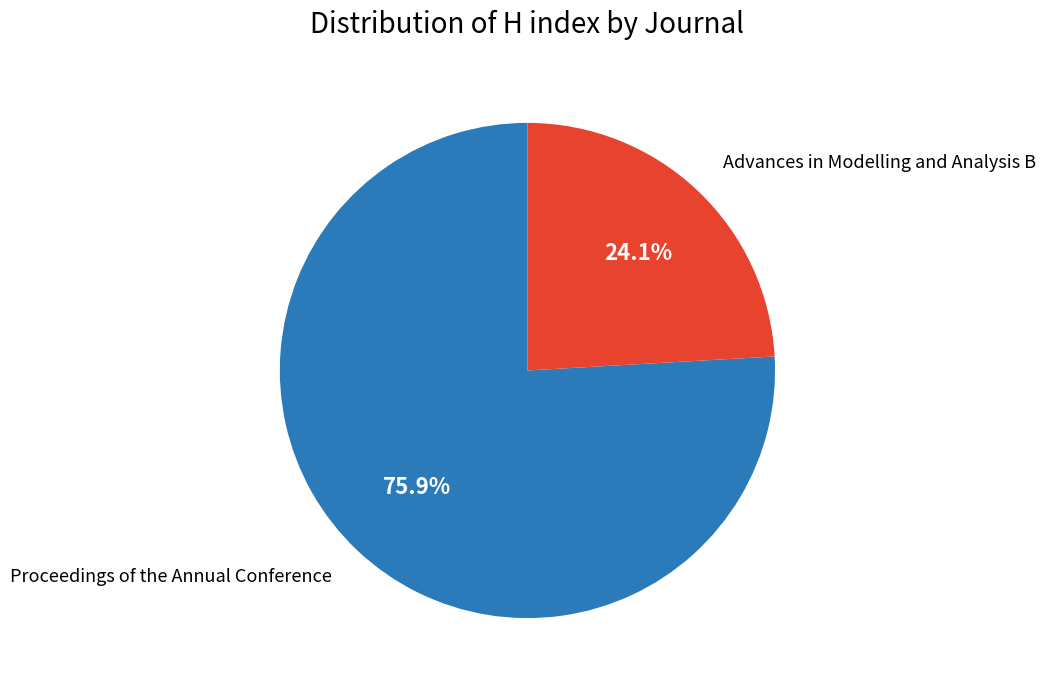

The Proceedings of the Annual Conference slice represents 63% of the pie. True or false?

False